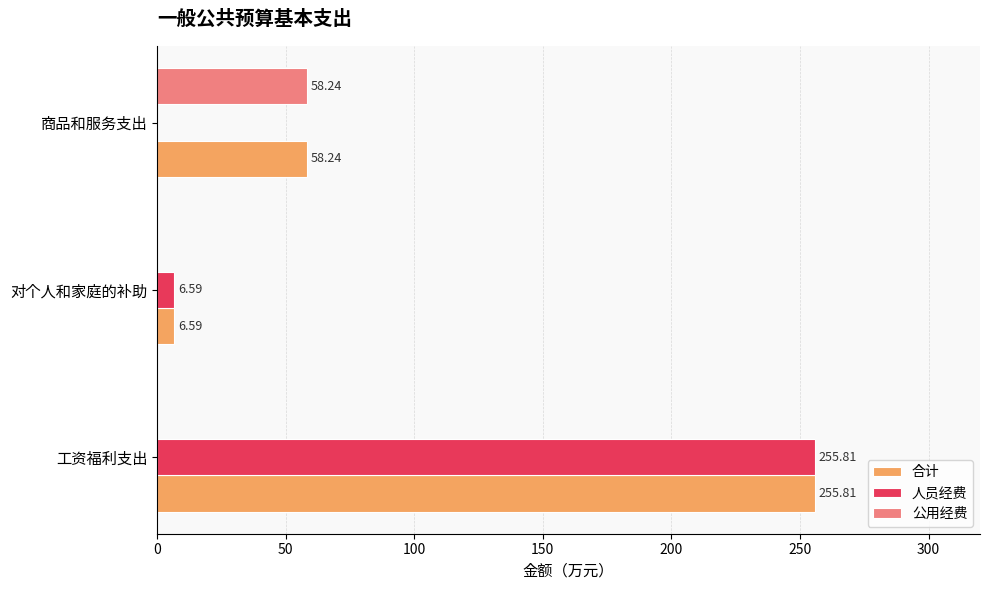

At which label is 合计 closest to 131?

商品和服务支出